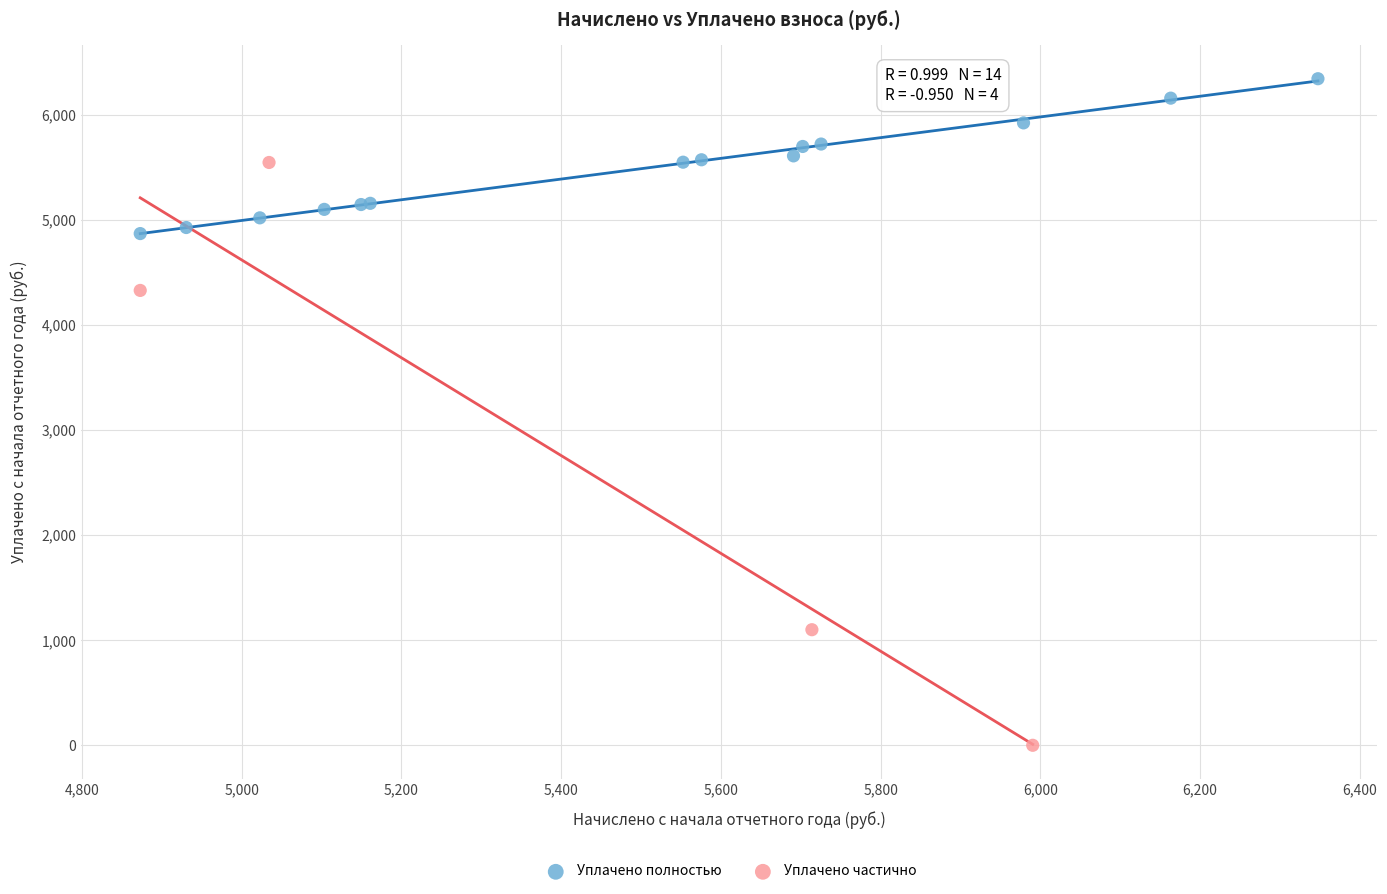

Which series has the largest Y range (max minus min)?

Уплачено частично